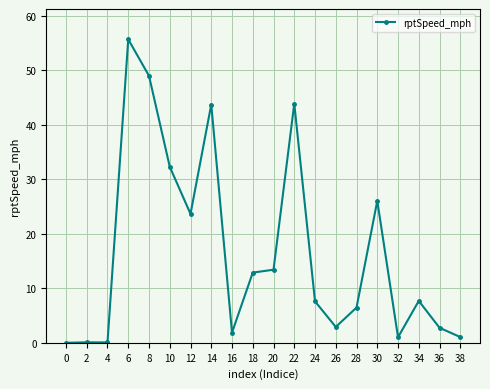

How many lines are shown in the chart?

1